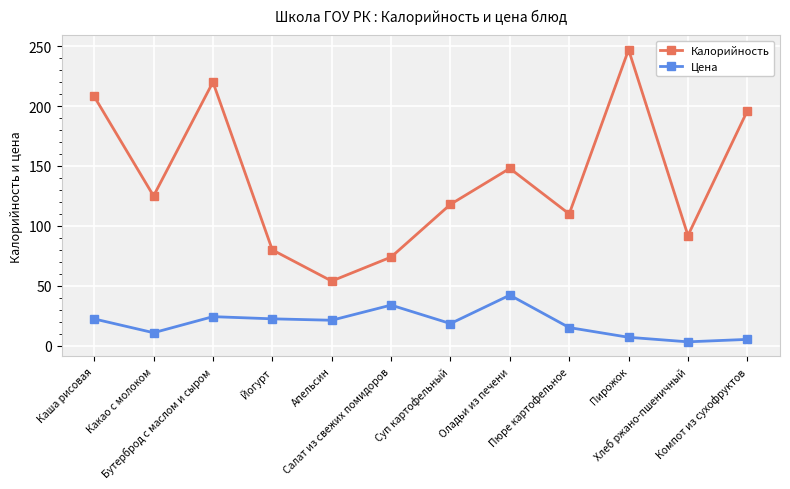

How many lines are shown in the chart?

2